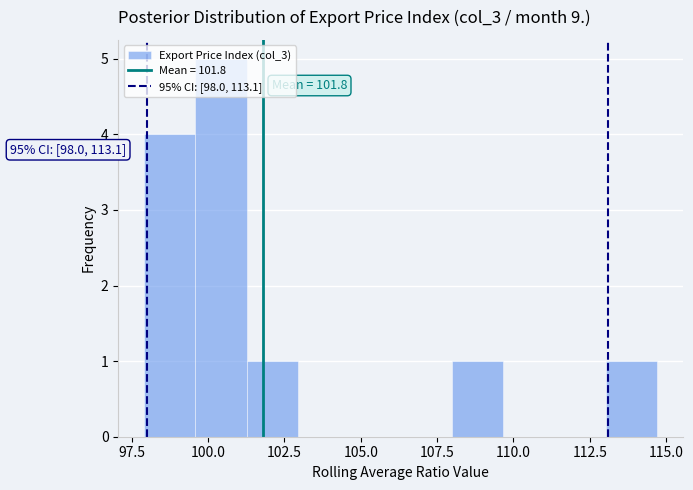

Read against the x-axis, roughly where is the centre of the tallest bar?

100.5